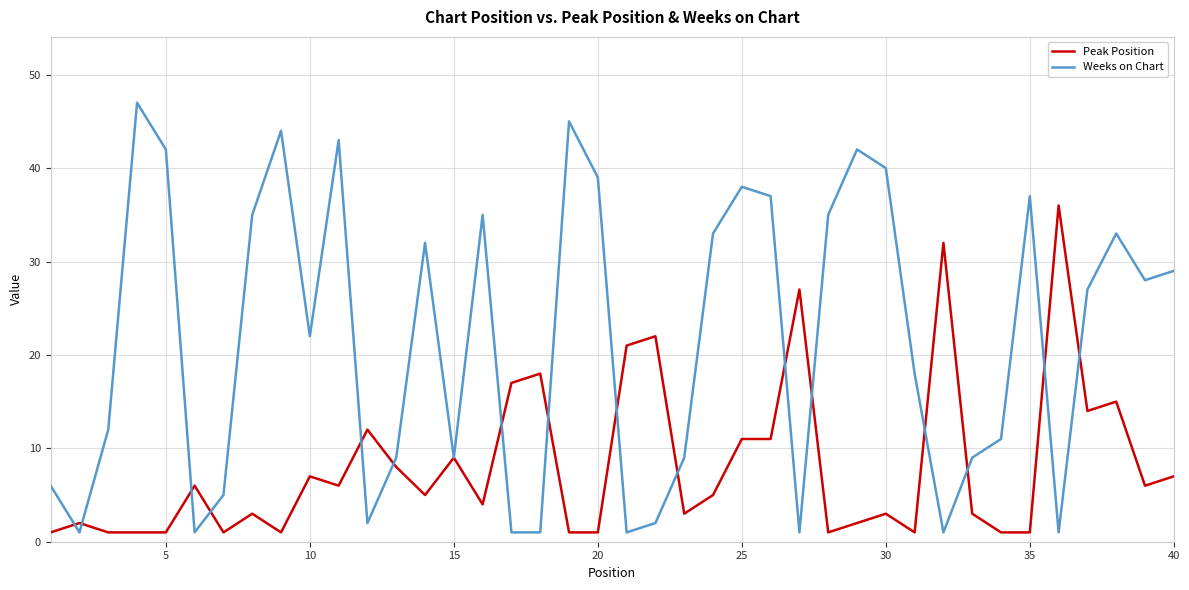

Rank the series by their average value, from highest to lowest.

Weeks on Chart, Peak Position